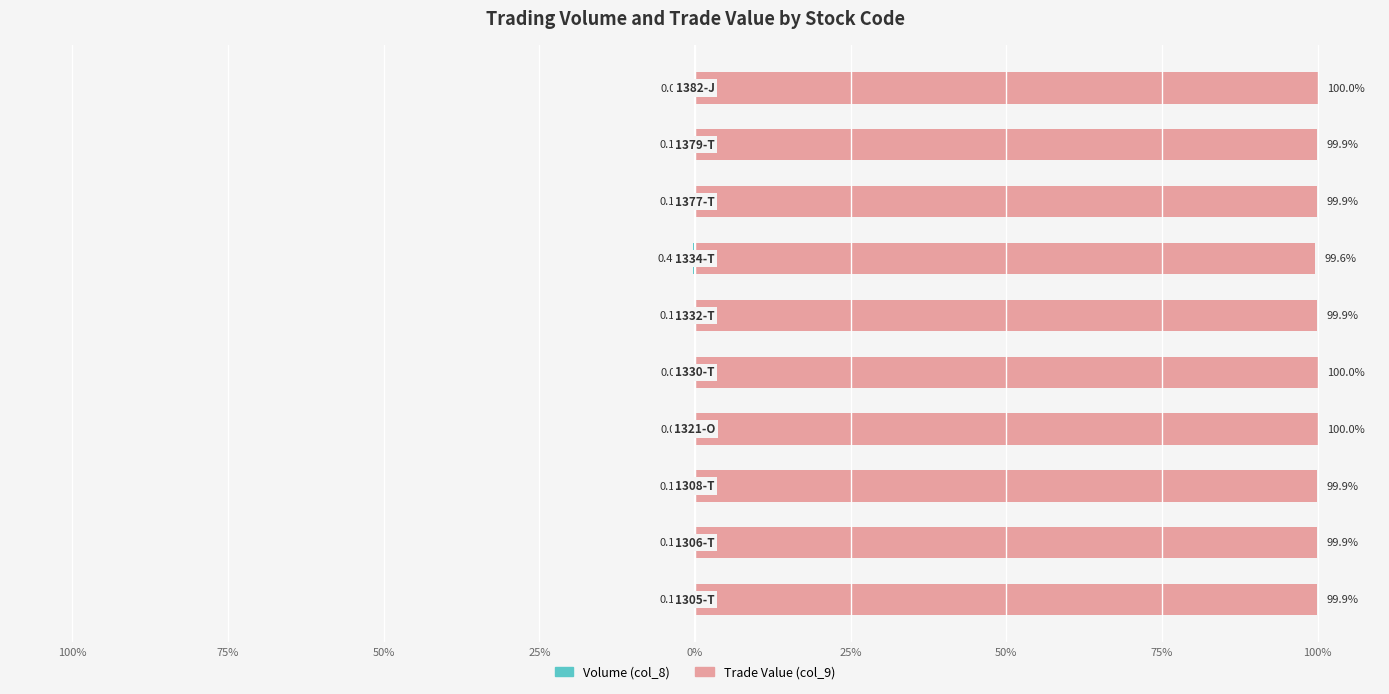

What are all the series names shown in the legend?

Volume (col_8), Trade Value (col_9)